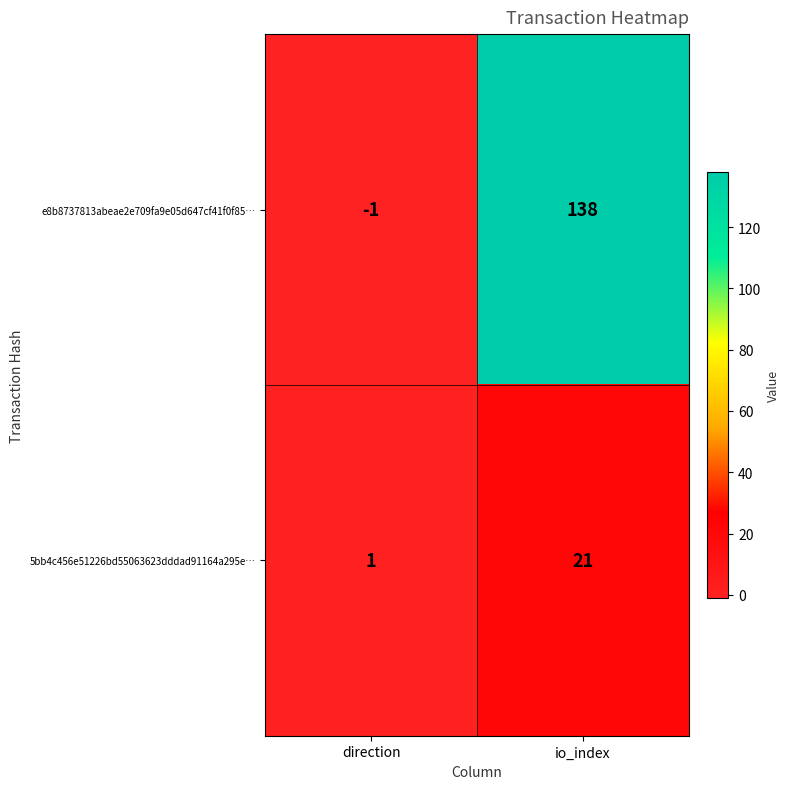

How many values in the 5bb4c456e51226bd55063623dddad91164a295e… series are below 21?

1